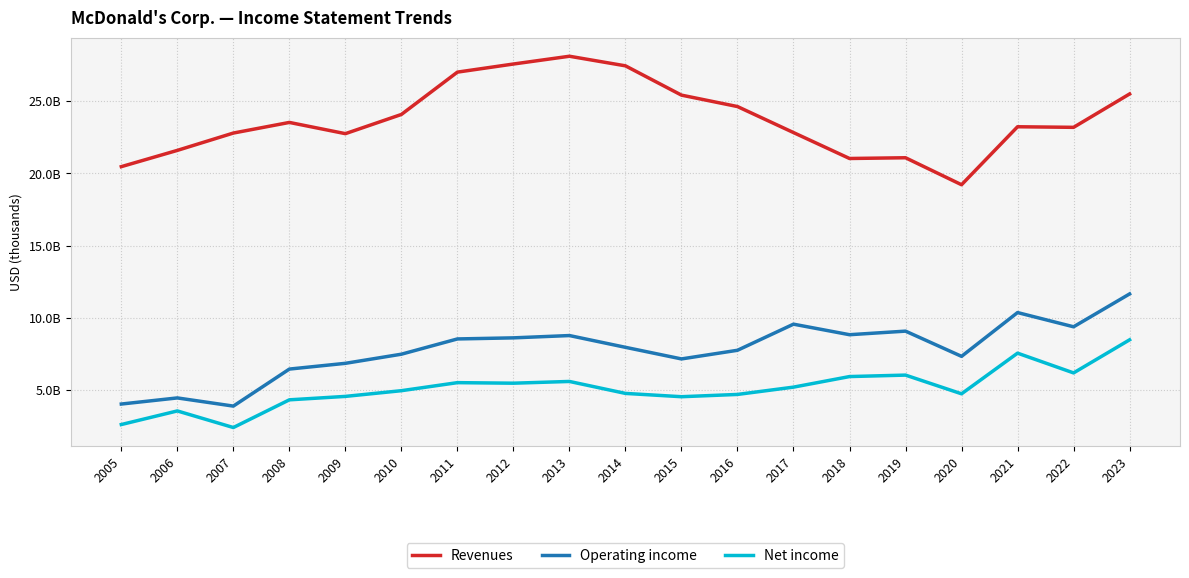

What is the difference between the Revenues values at 2011 and 2022?

3823400